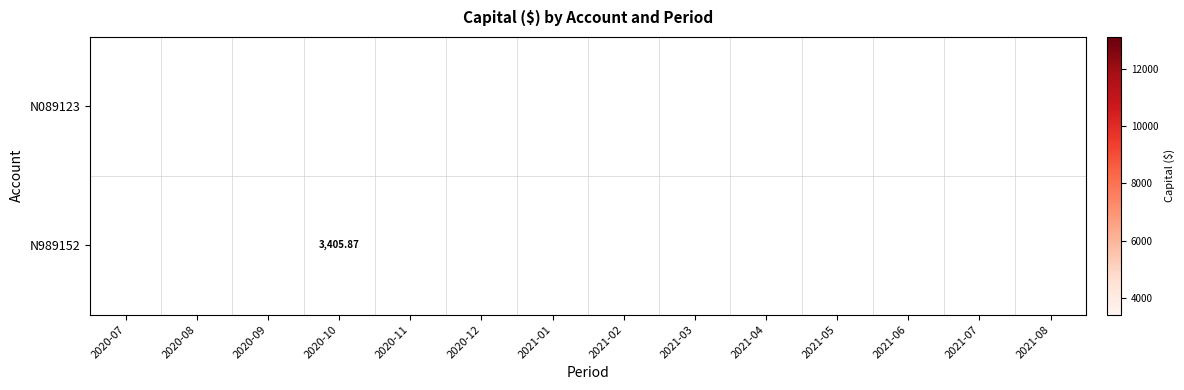

Is the value of N089123 at 2021-01 greater than the value of N989152 at 2021-08?

Yes